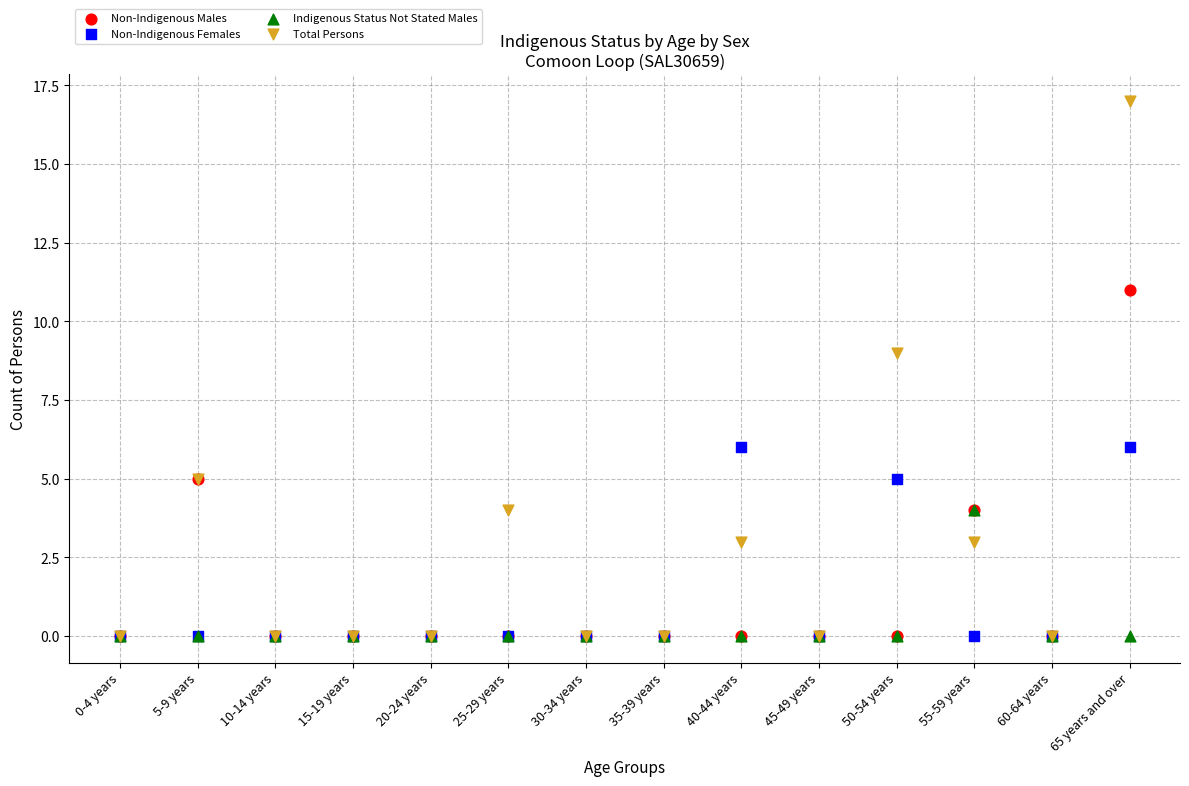

In the Total Persons series, what Y value is closest to 8?

9